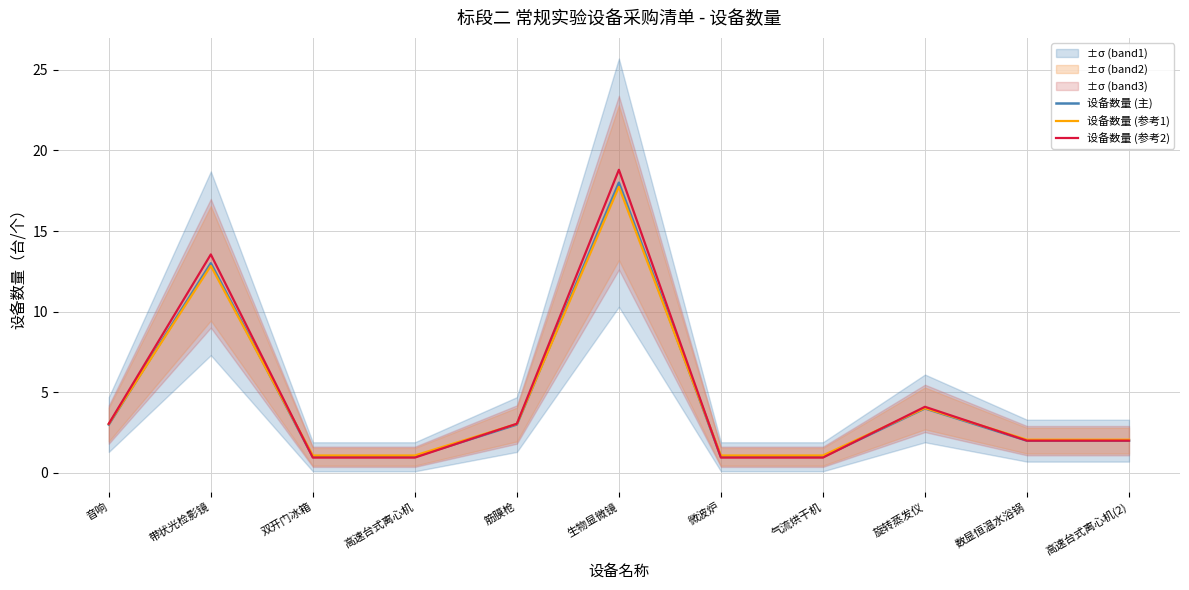

True or false: 设备数量 (参考2) has more than 1 points higher than both neighbors.

True